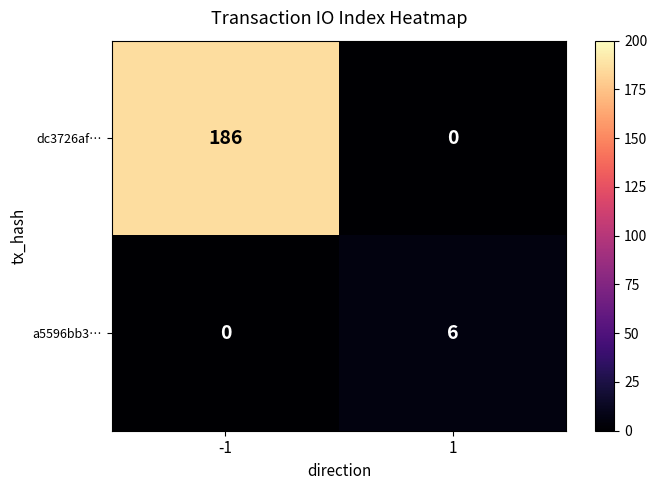

Which series has the widest spread of values?

dc3726af…